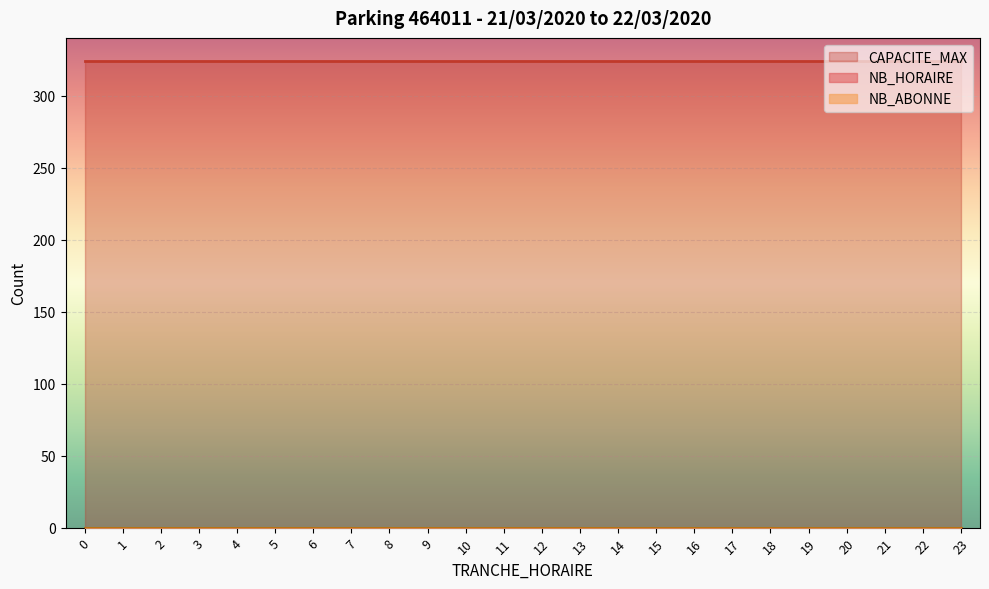

True or false: NB_ABONNE has more than 0 interior local peaks.

False